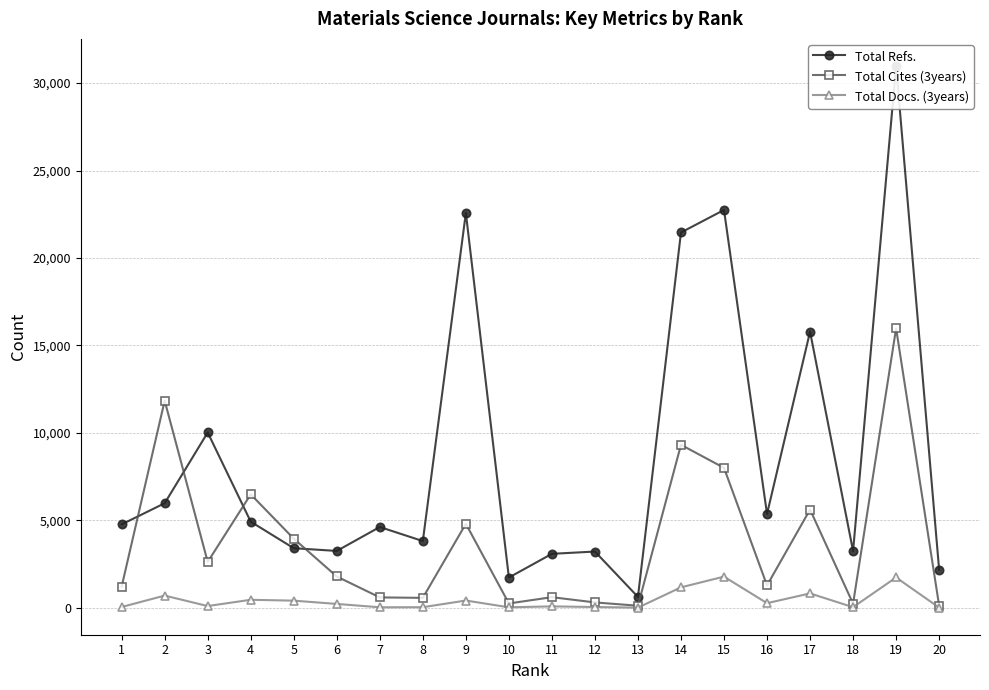

The Total Cites (3years) series shows 397 at 10. True or false?

False